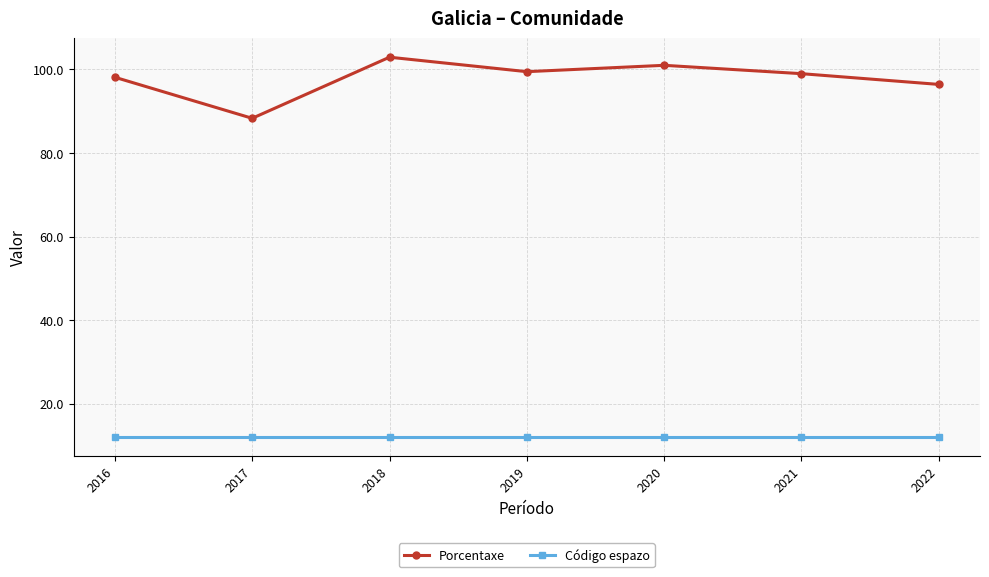

Does the chart display data point markers on the line(s)?

Yes